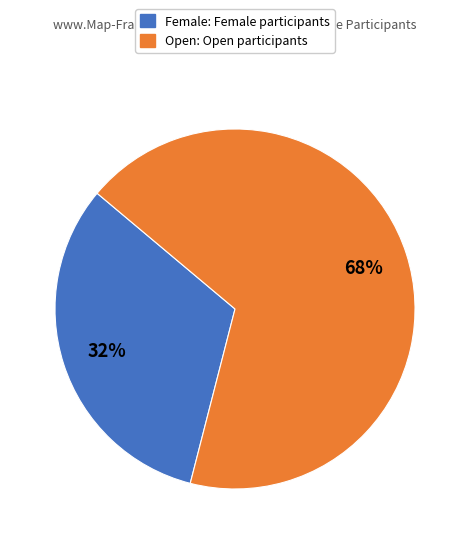

Rank the categories by value from highest to lowest.

Open, Female